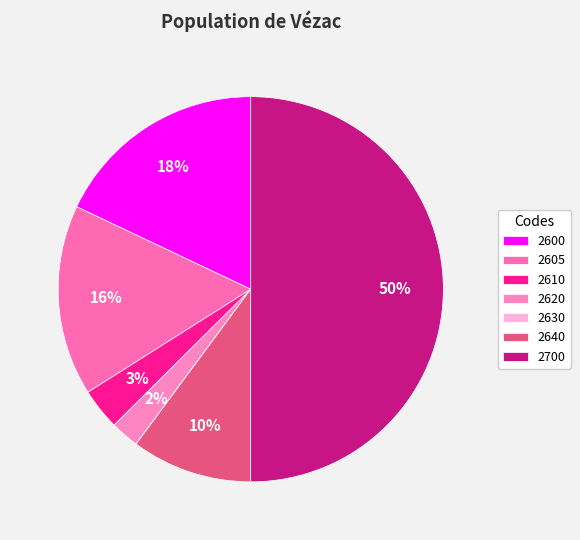

What percentage is NOT represented by 2620?

97.6%